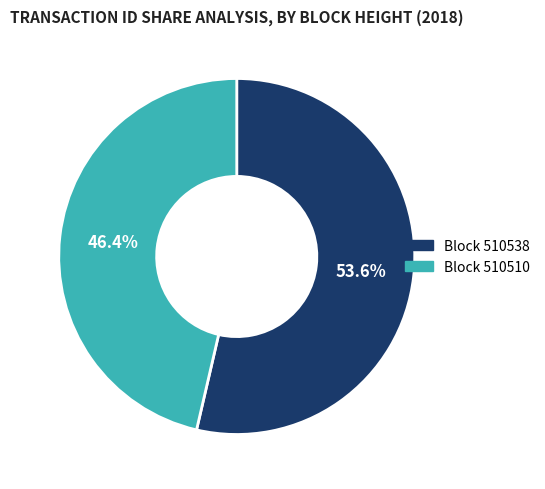

Rank the categories by value from highest to lowest.

Block 510538, Block 510510